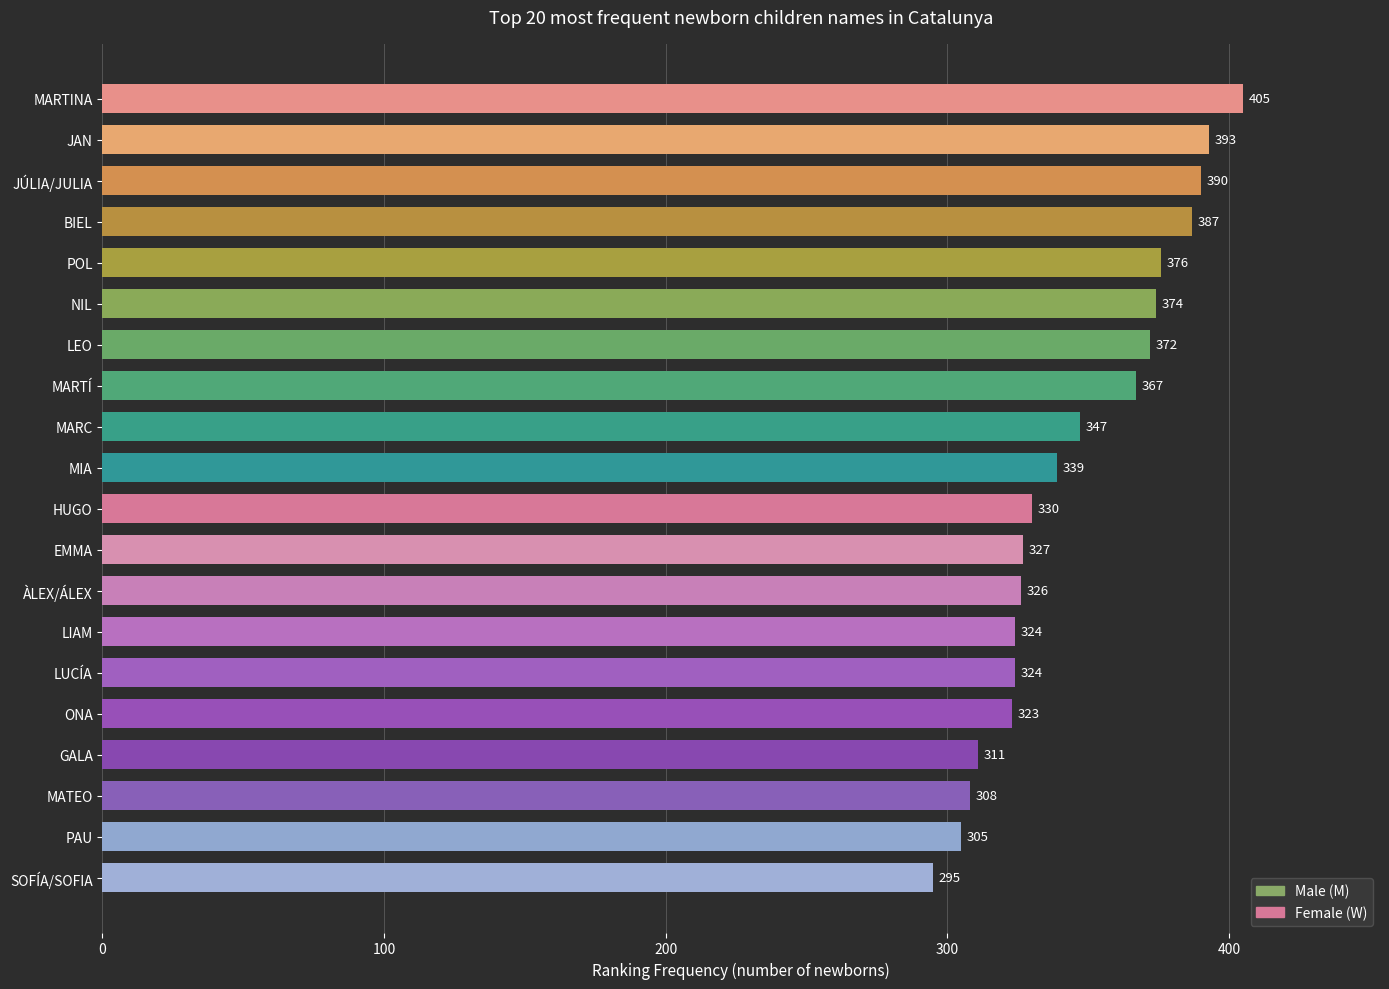

What is the difference between the maximum and minimum values?

110